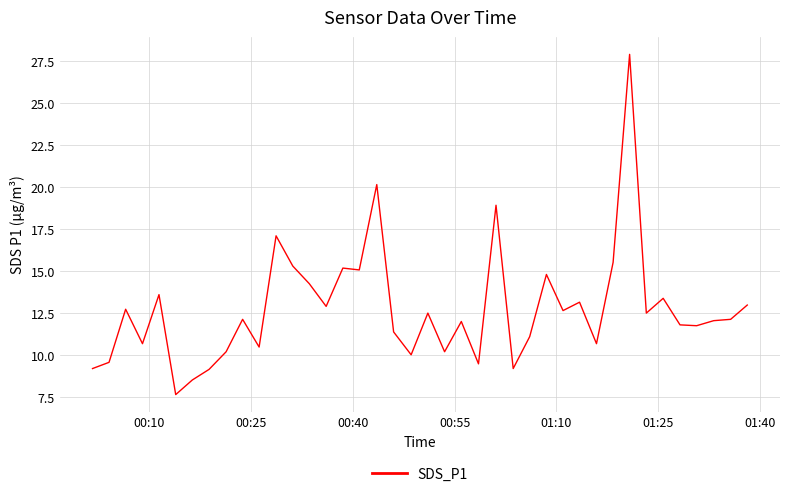

What is the maximum value shown in the chart?

27.9